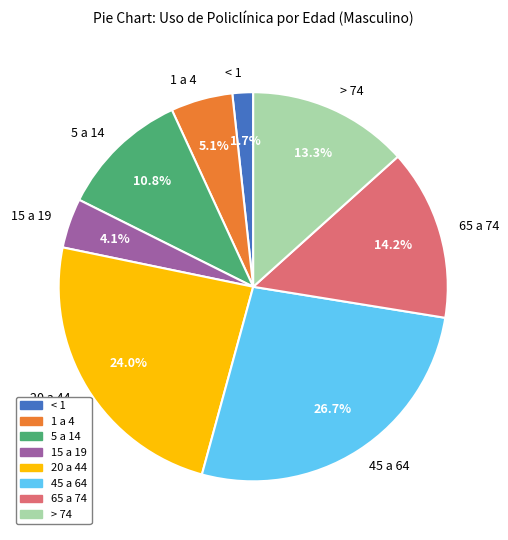

What is the total percentage of 5 a 14 and 15 a 19?

14.9%